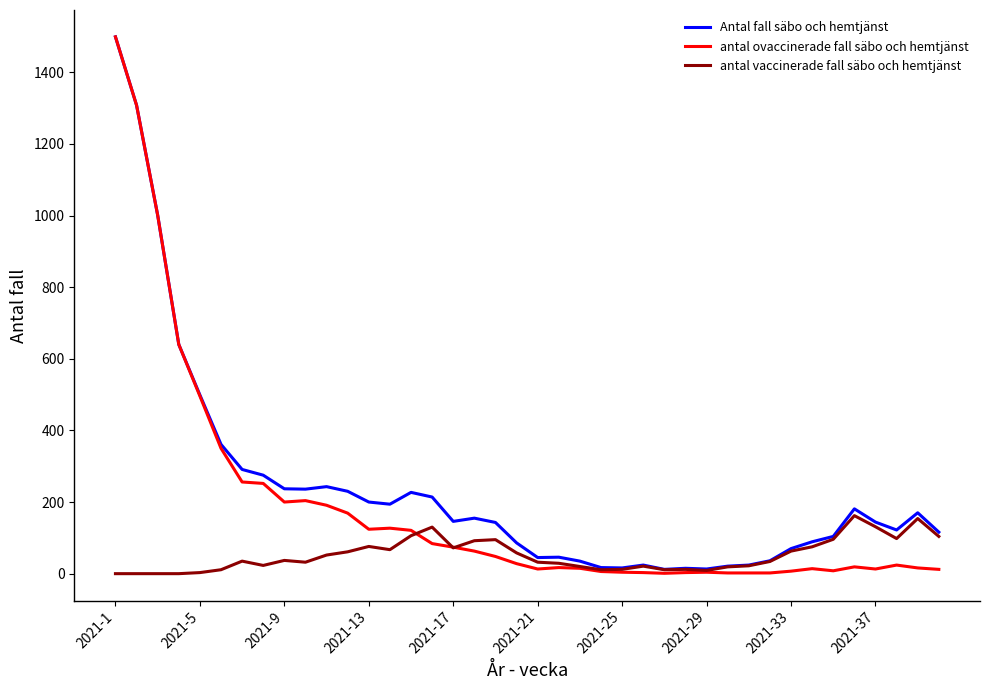

Which series has the largest range (max minus min)?

antal ovaccinerade fall säbo och hemtjänst